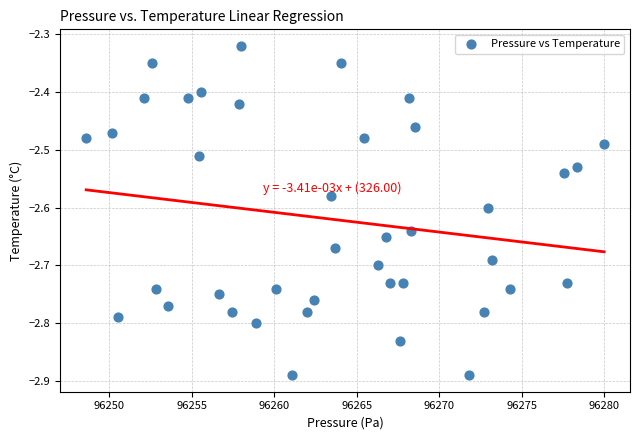

What is the range of Y values (max minus min)?

0.6